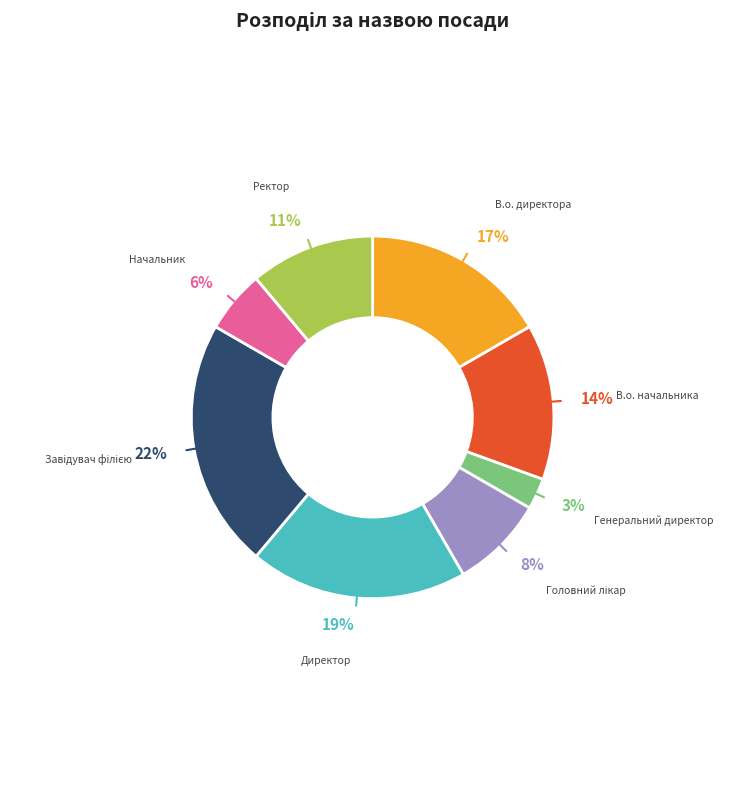

Count the number of slices in the pie.

8